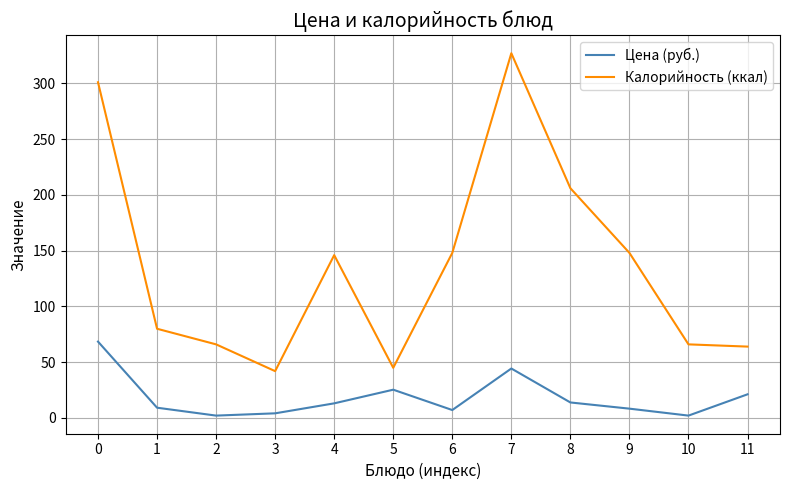

Which series changed the most between 0 and 9?

Калорийность (ккал)